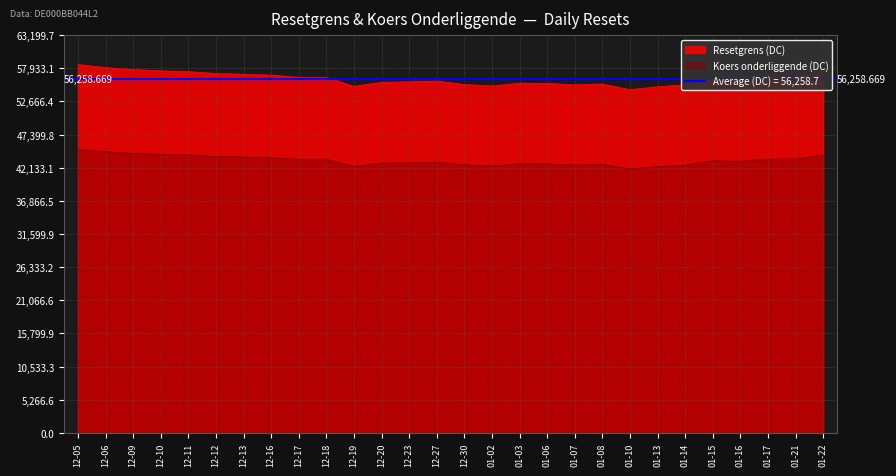

True or false: Resetgrens (DC) and Koers onderliggende (DC) cross at least once.

False